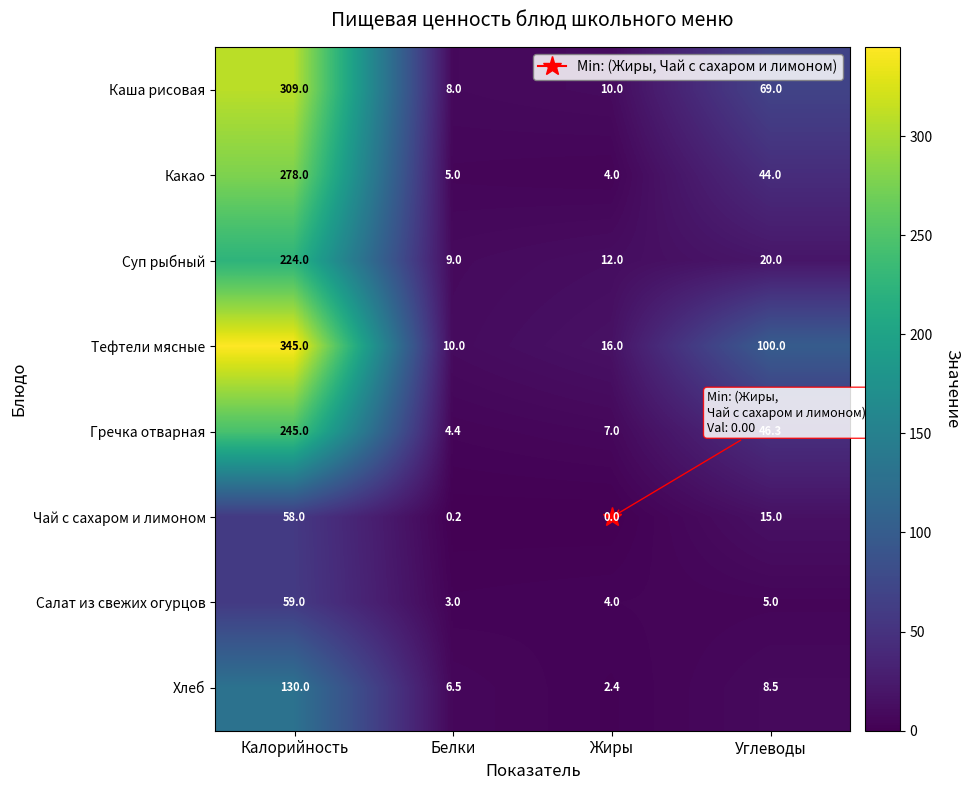

At how many categories does at least one series exceed 315?

1